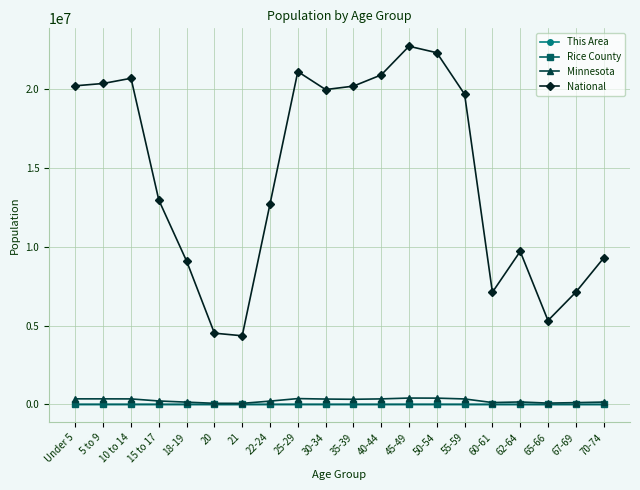

True or false: Minnesota and National intersect in this chart.

False